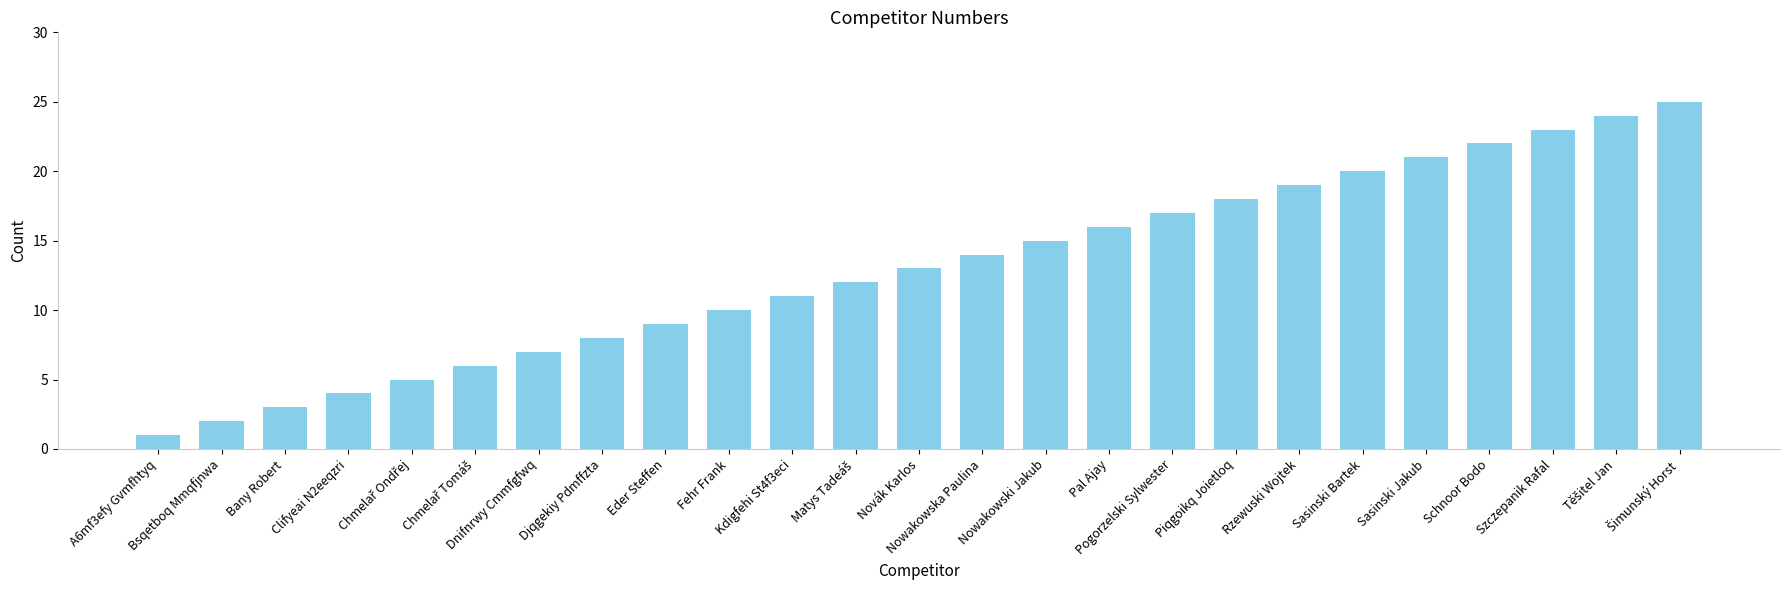

What is the change in value from Dnifnrwy Cmmfgfwq to Sasinski Jakub?

+14